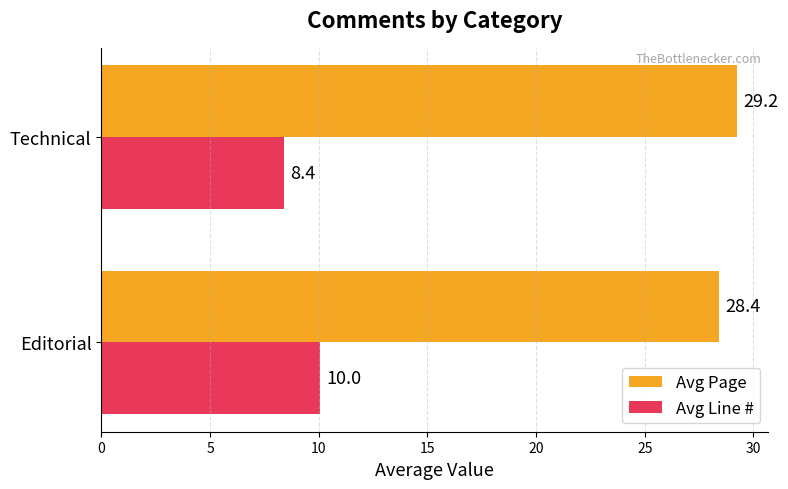

What is the average value of the Avg Line # series?

9.2